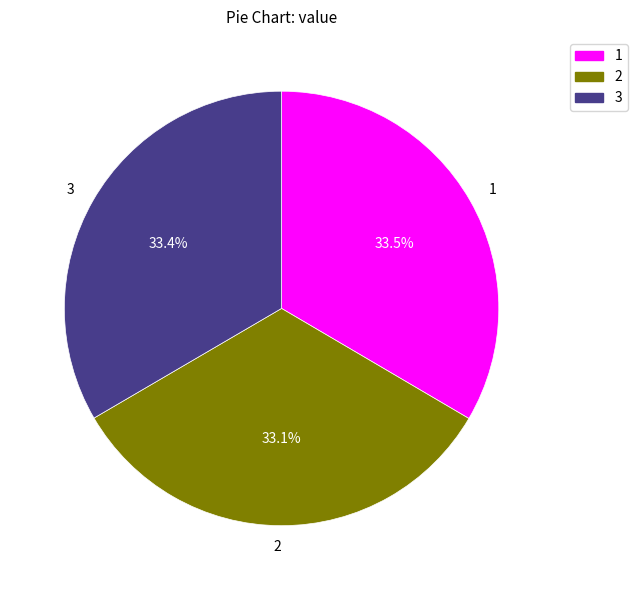

Does any single category account for the majority?

No